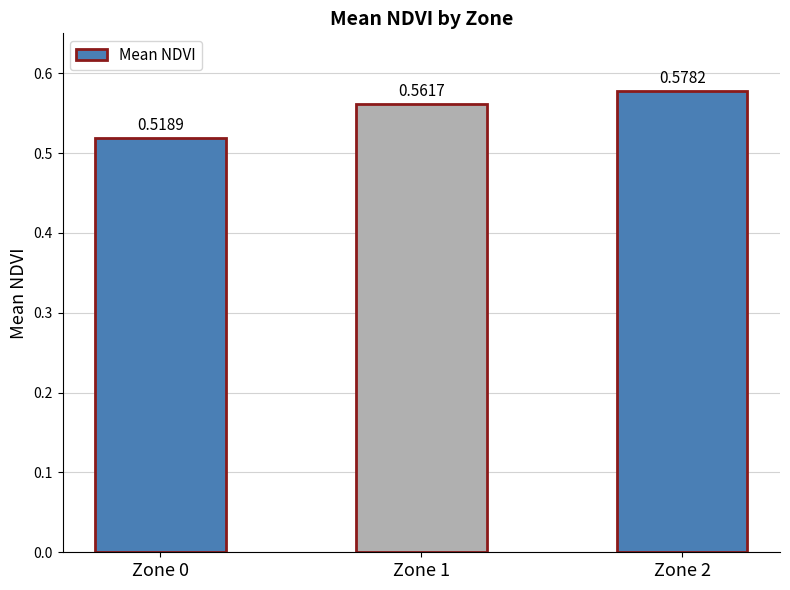

Which has a higher value, Zone 1 or Zone 0?

Zone 1